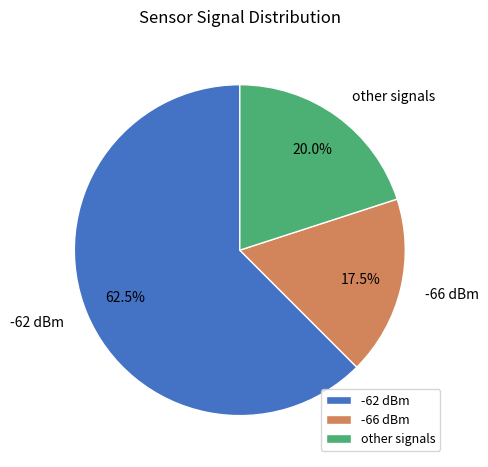

Combined, what portion of the pie is other signals and -66 dBm?

37.5%